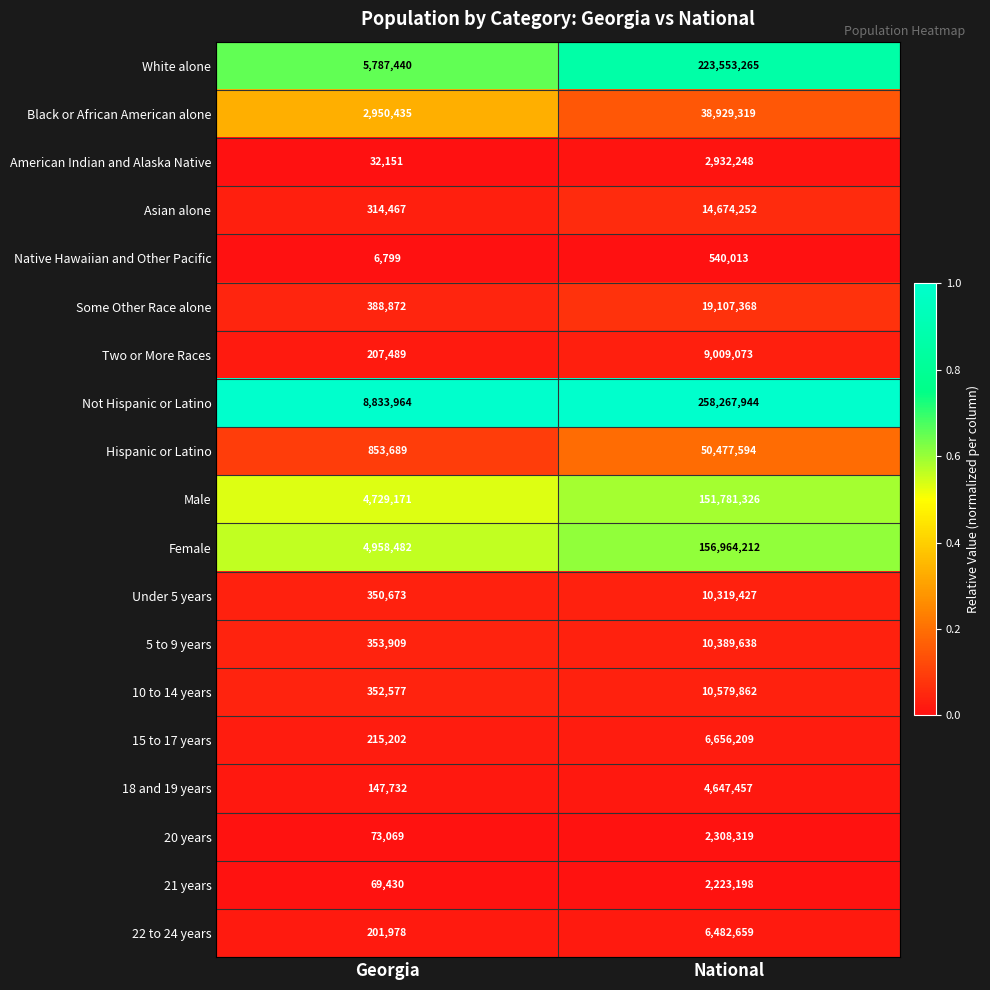

List the series in order of their peak value, lowest first.

Native Hawaiian and Other Pacific, 21 years, 20 years, American Indian and Alaska Native, 18 and 19 years, 22 to 24 years, 15 to 17 years, Two or More Races, Under 5 years, 5 to 9 years, 10 to 14 years, Asian alone, Some Other Race alone, Black or African American alone, Hispanic or Latino, Male, Female, White alone, Not Hispanic or Latino